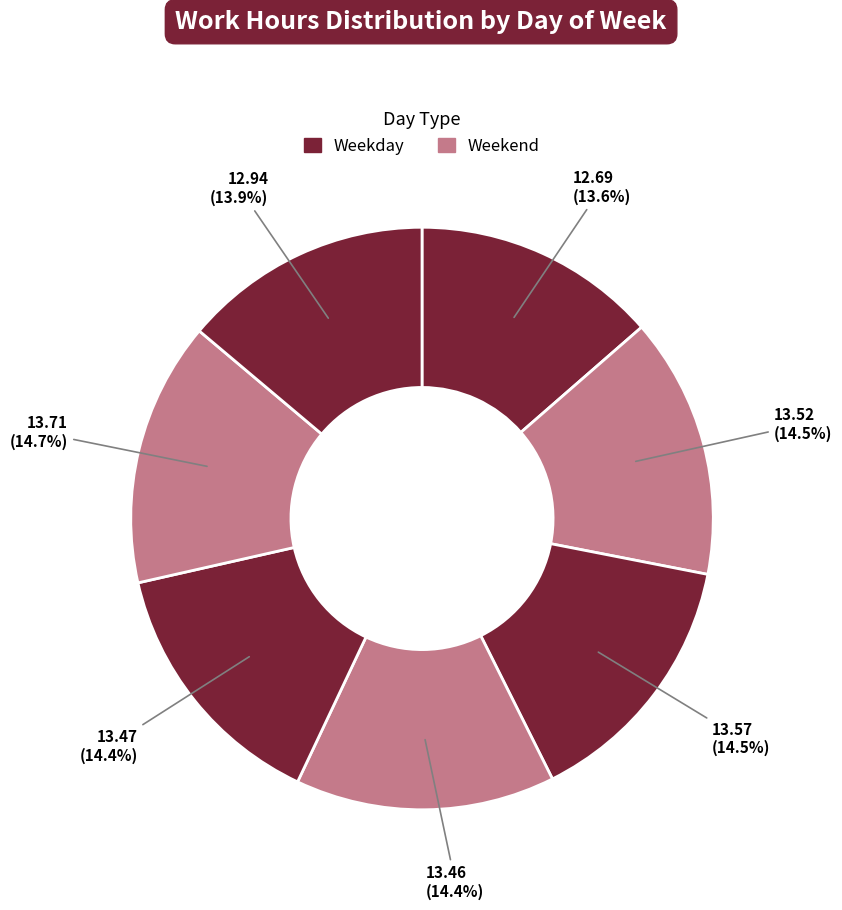

To the nearest percent, what is the difference between the largest and smallest slice percentages?

1%